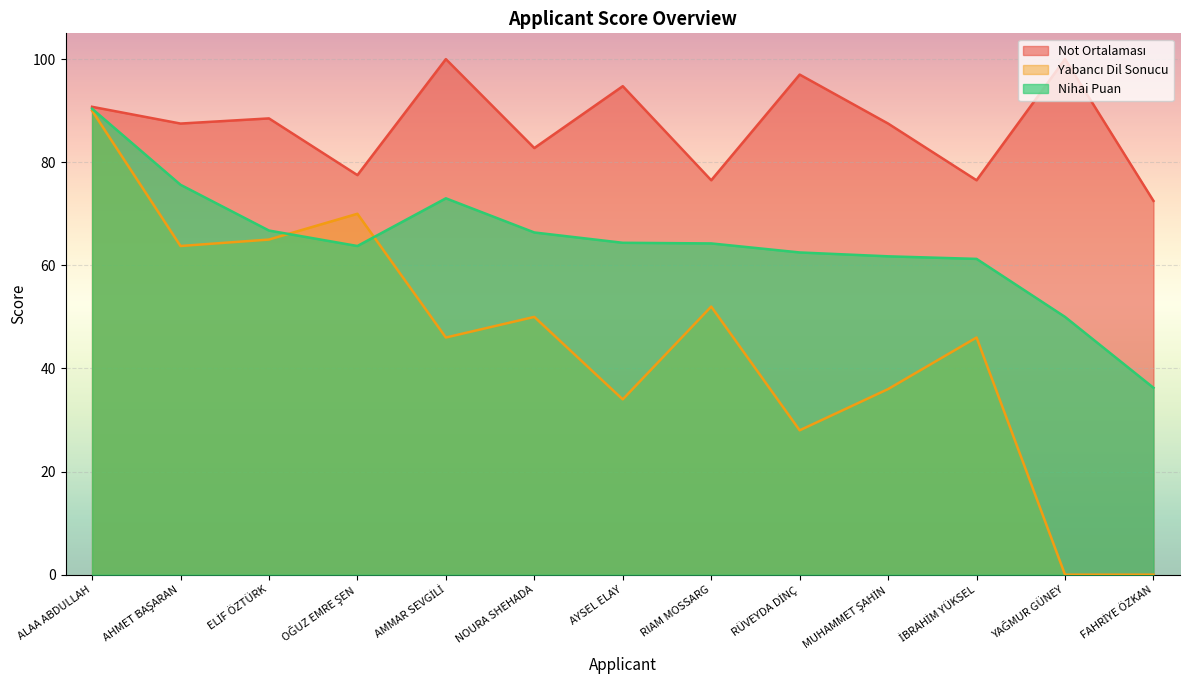

In Not Ortalaması, how many points are lower than both neighbors (excluding endpoints)?

5